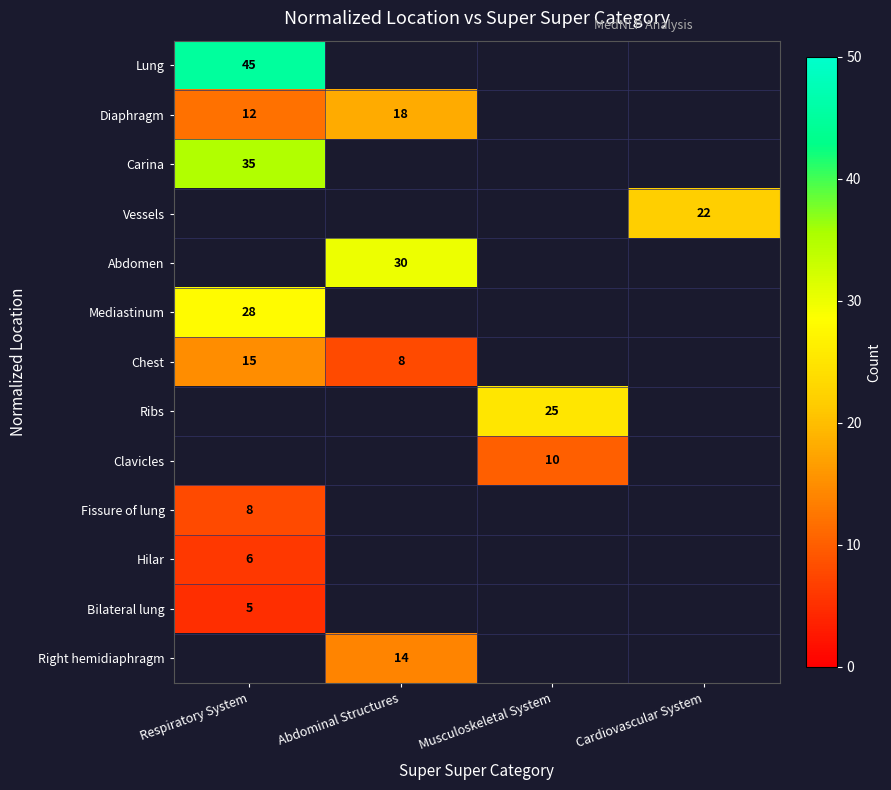

Is it true that Clavicles equals 10 at Musculoskeletal System?

True